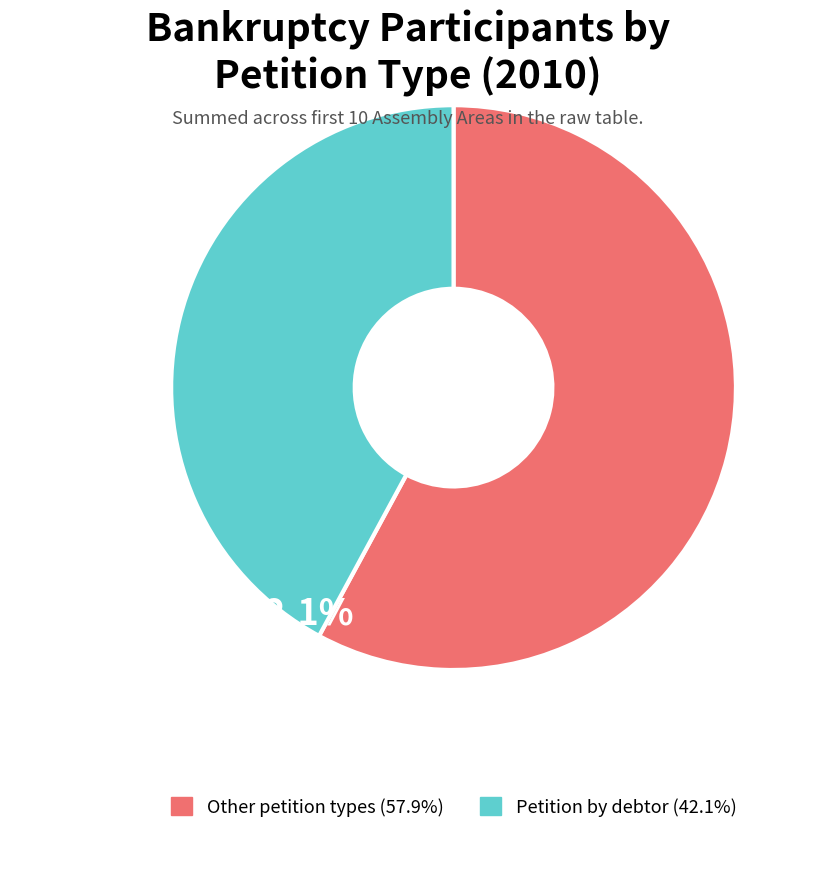

Is the sum of Other petition types (57.9%) and Petition by debtor (42.1%) greater than half?

Yes